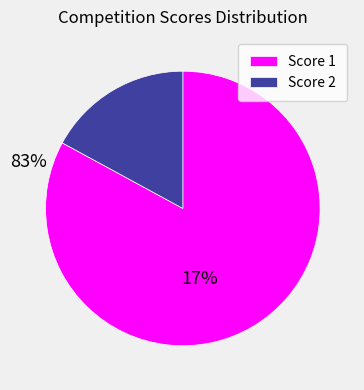

Rank the categories by value from lowest to highest.

Score 2, Score 1